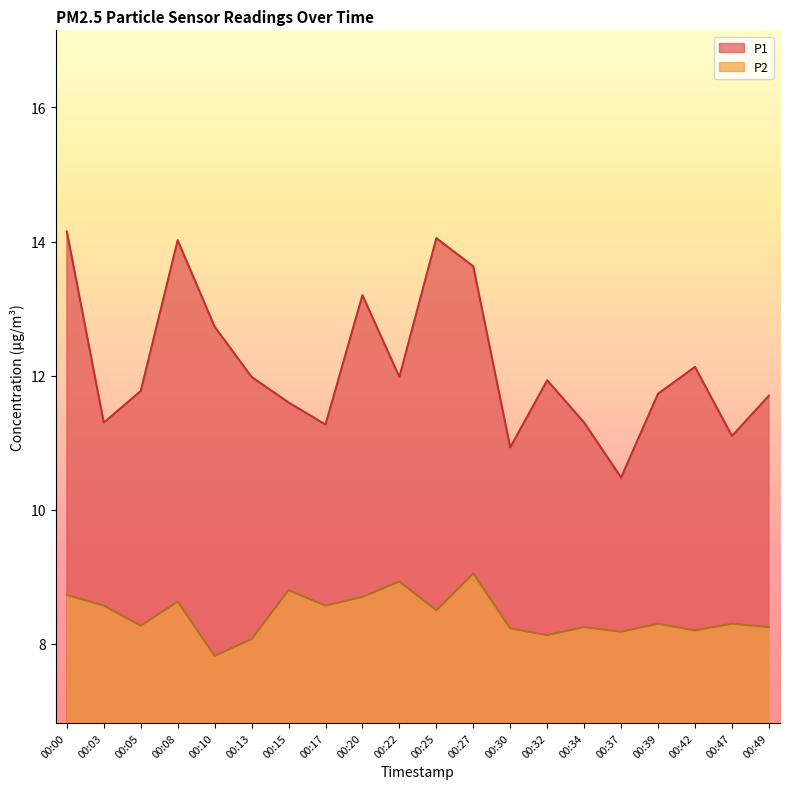

Read the P1 value at 00:42.

12.1